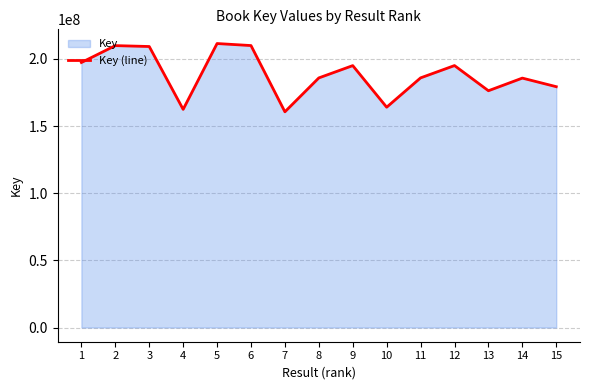

Reading left to right, what are all the values shown in this chart?

197387175	209962924	209299744	162488169	211515793	210004459	160669428	185911714	195072940	164090092	185939420	195106345	176357534	185771367	179374960